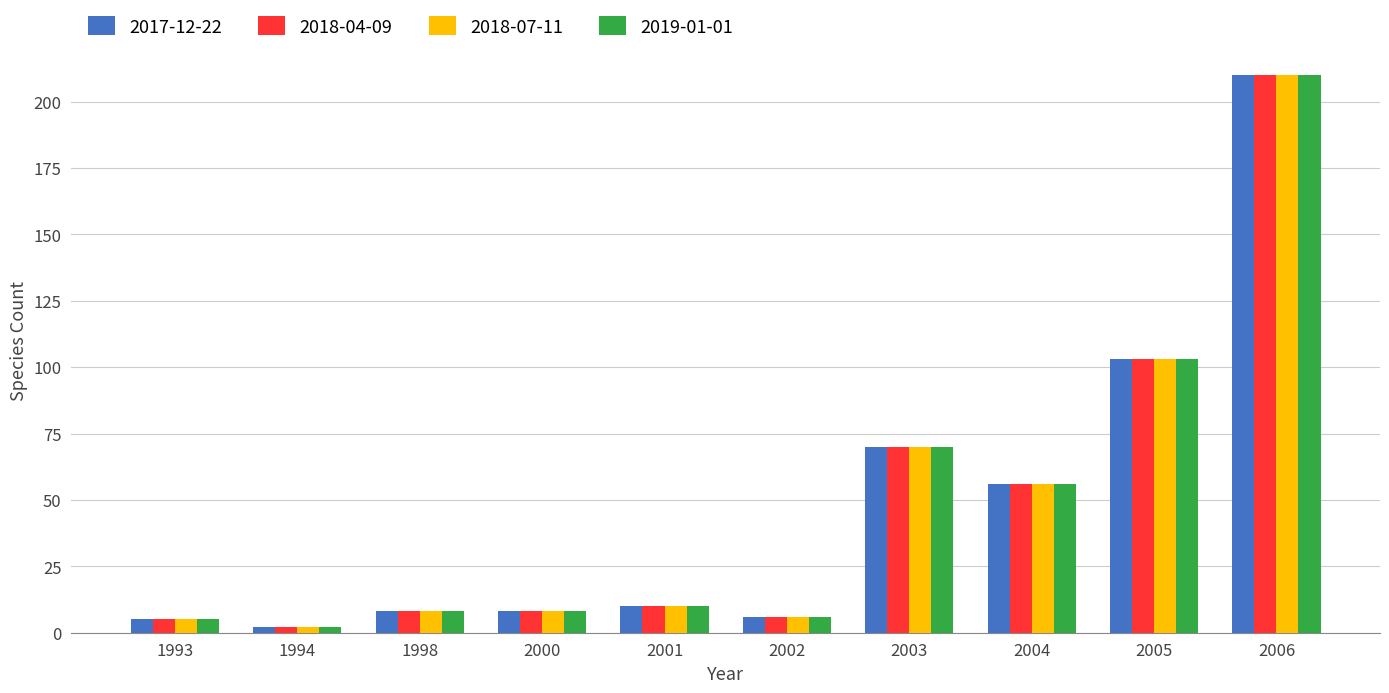

Is it true that 2018-07-11 equals 161 at 2005?

False